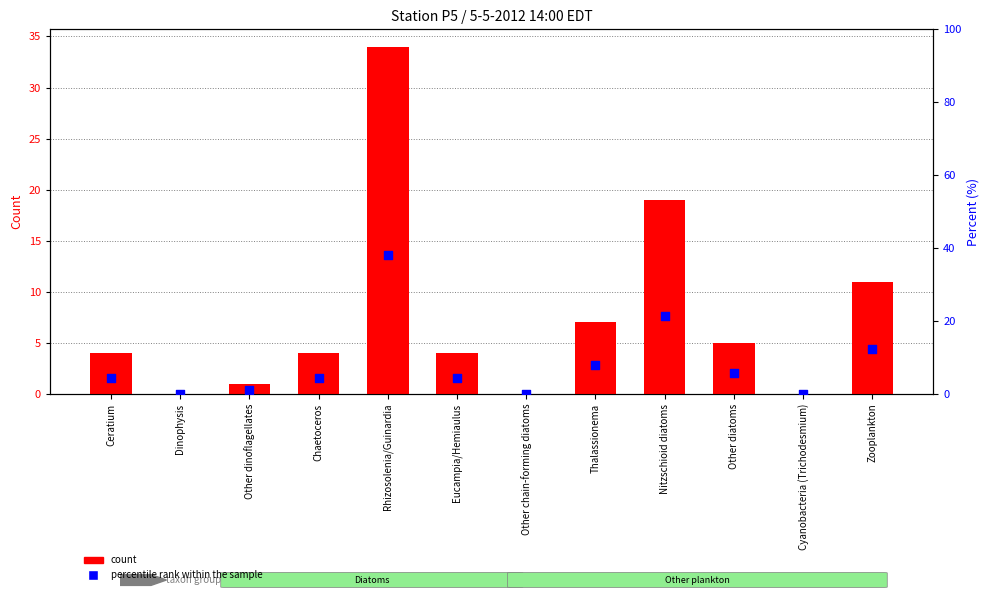

At how many categories does at least one series exceed 15?

2